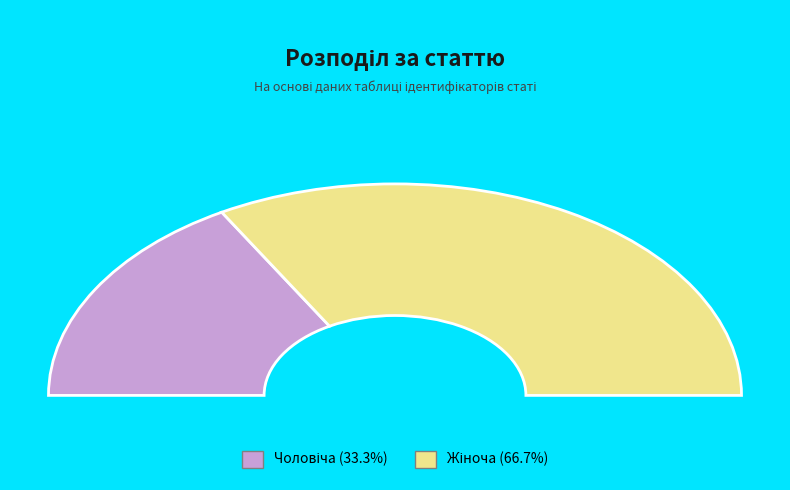

The Чоловіча slice represents 33% of the pie. True or false?

True